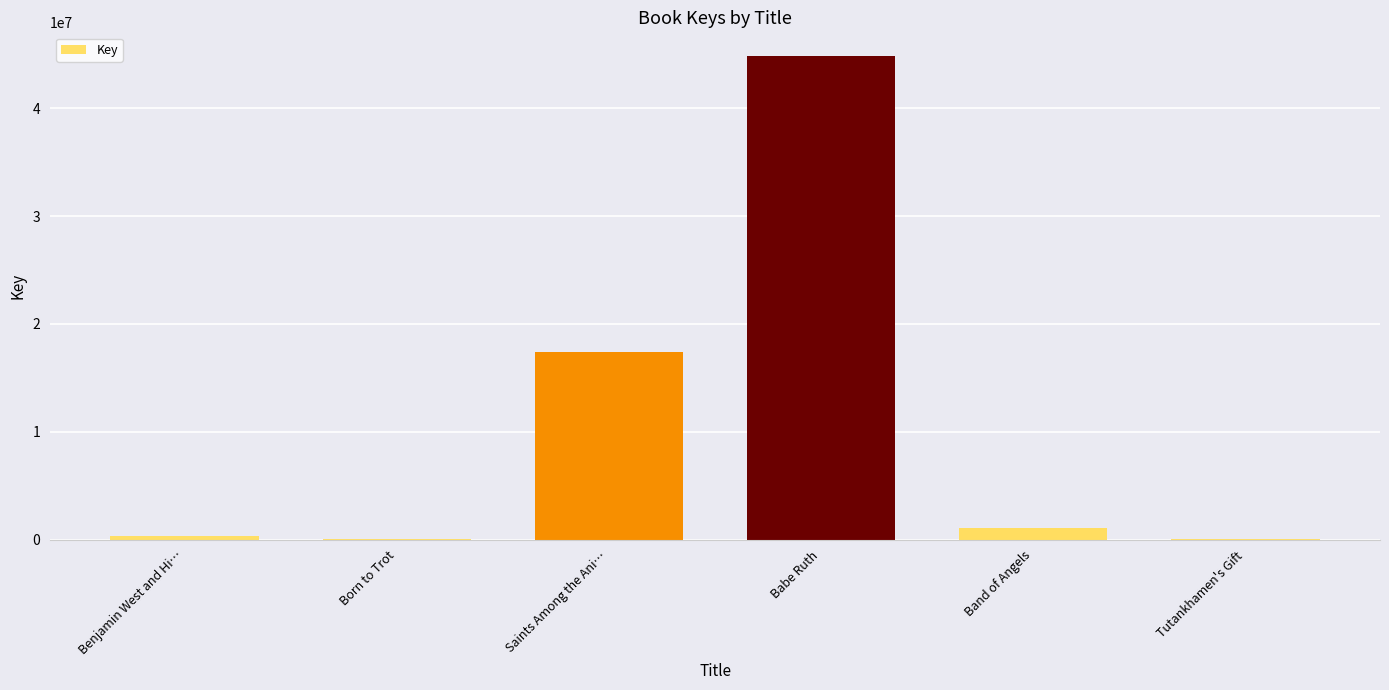

Which has a higher value, Band of Angels or Tutankhamen's Gift?

Band of Angels